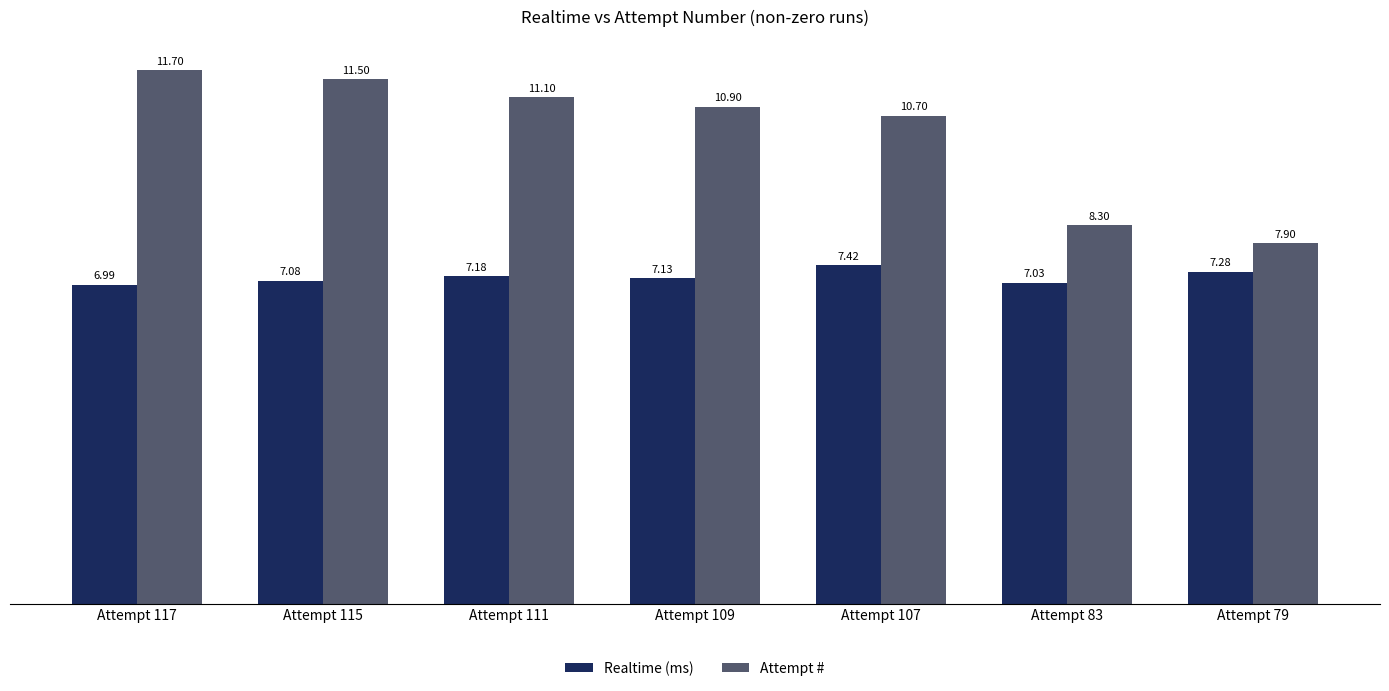

Which series has the largest range (max minus min)?

Attempt #